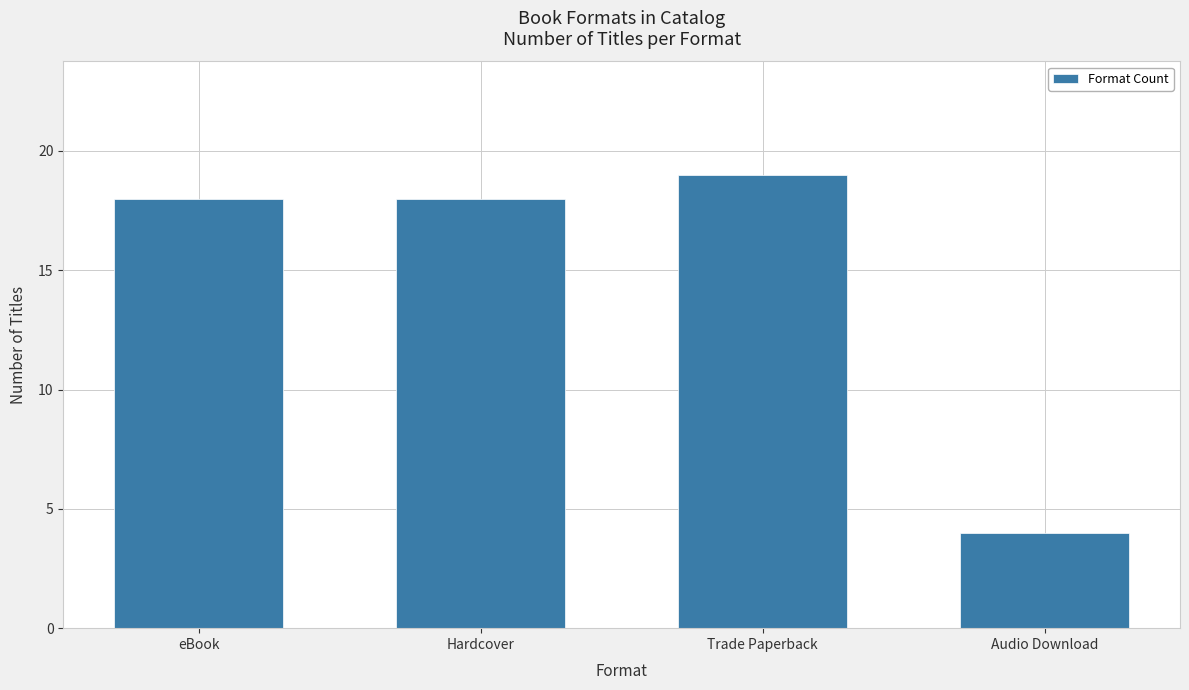

Reading right to left, list all the values displayed in this chart.

4	19	18	18